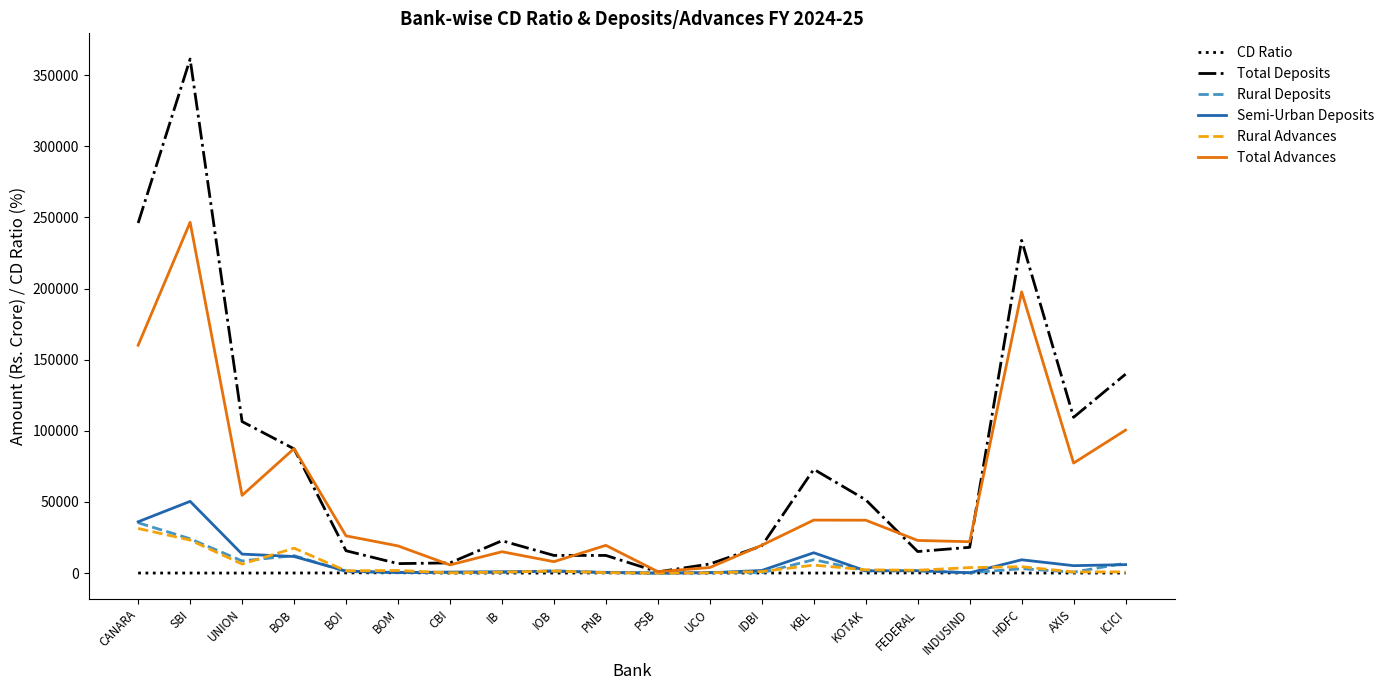

Which series has the widest spread of values?

Total Deposits